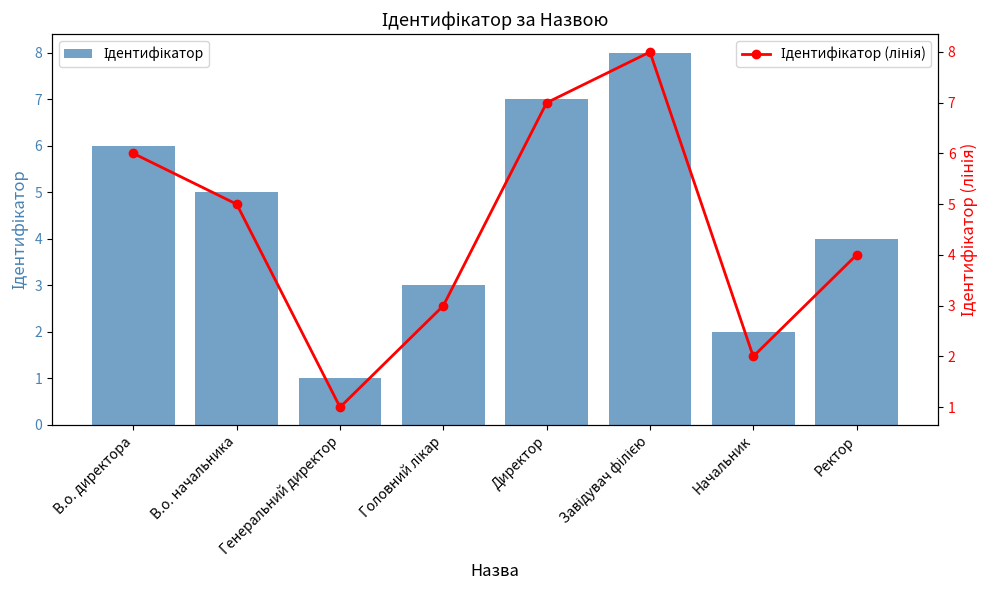

The Ідентифікатор series shows 8 at В.о. начальника. True or false?

False